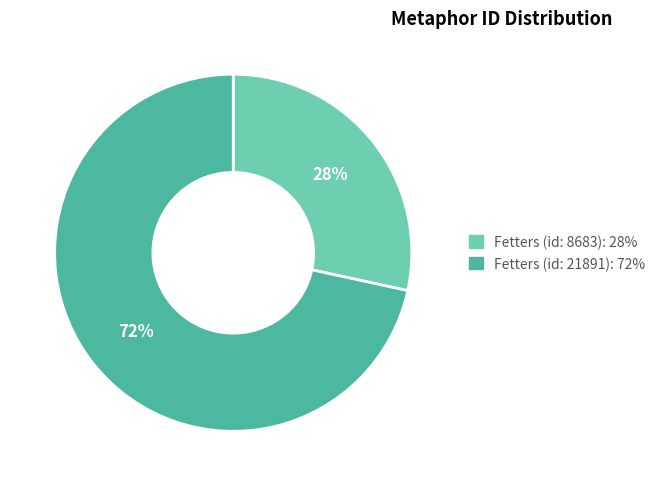

What percentage is the Fetters (id: 8683) slice, to the nearest percent?

28%